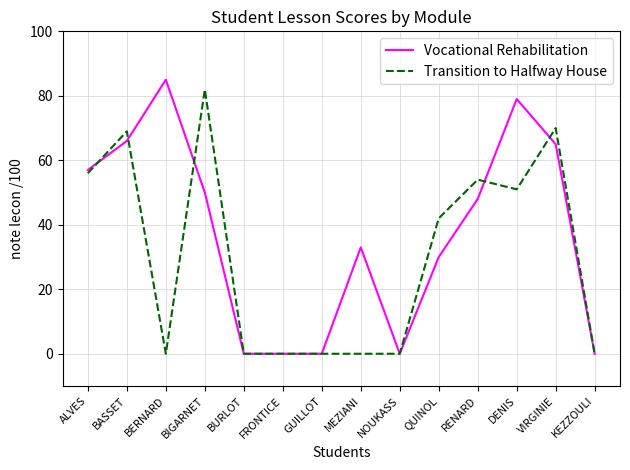

What position from the right is ALVES?

14